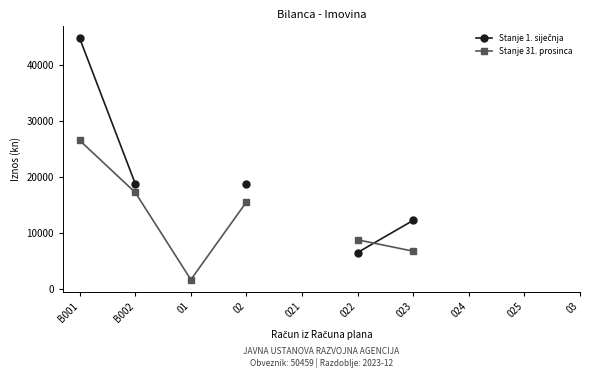

At which label is Stanje 1. siječnja closest to 25640?

B002